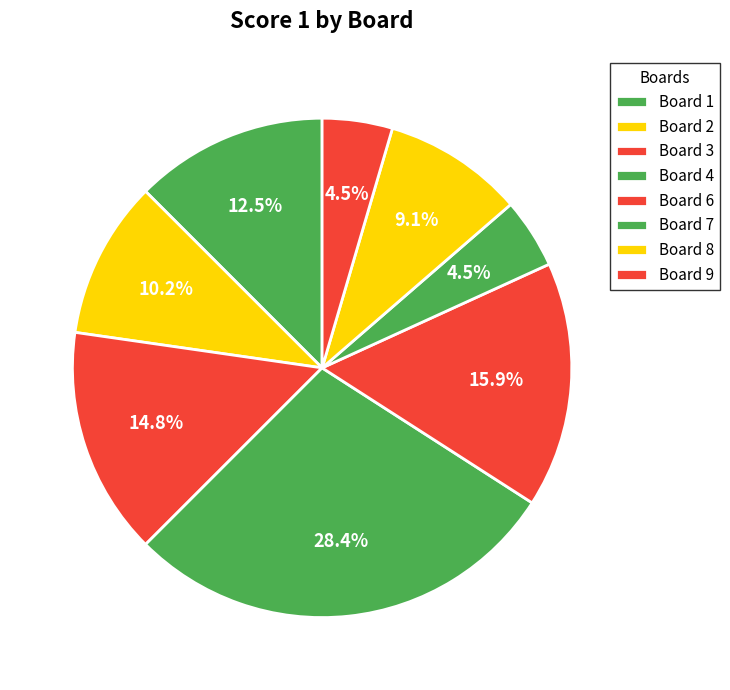

How many segments does this pie chart have?

8